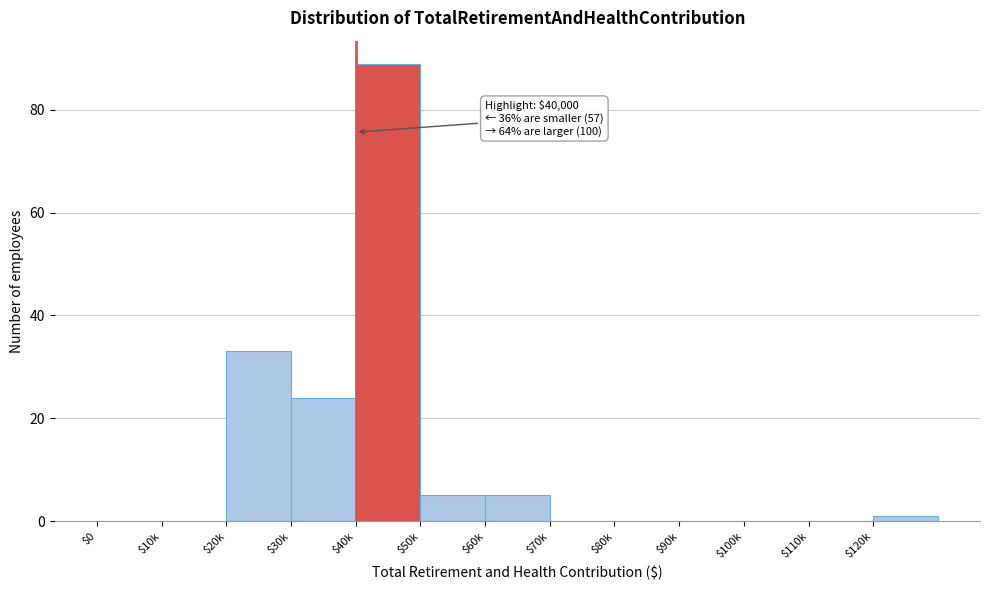

Which label corresponds to the largest value in the chart?

$40k